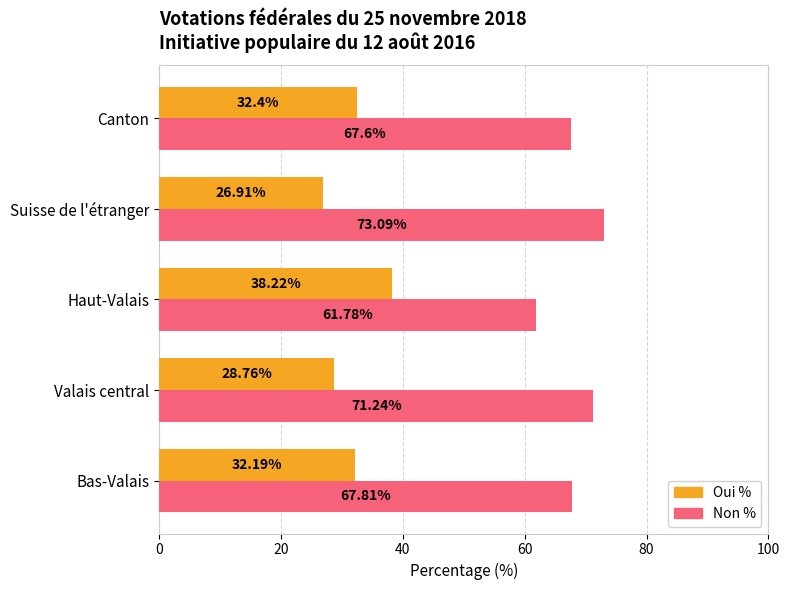

What is the spread (max minus min) of values at Haut-Valais?

23.6